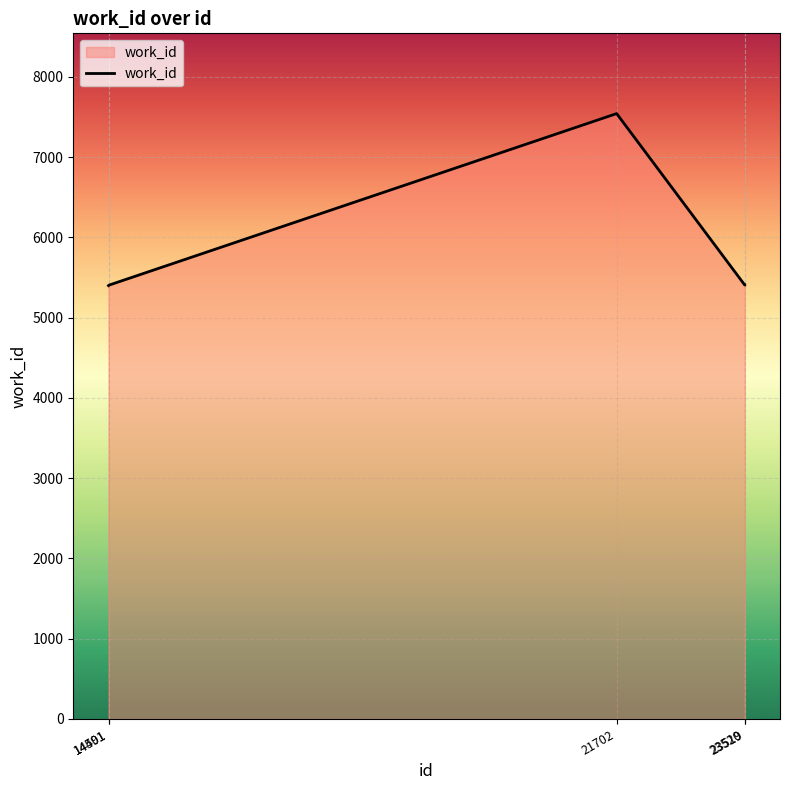

What is the difference between the maximum and minimum values?

2143